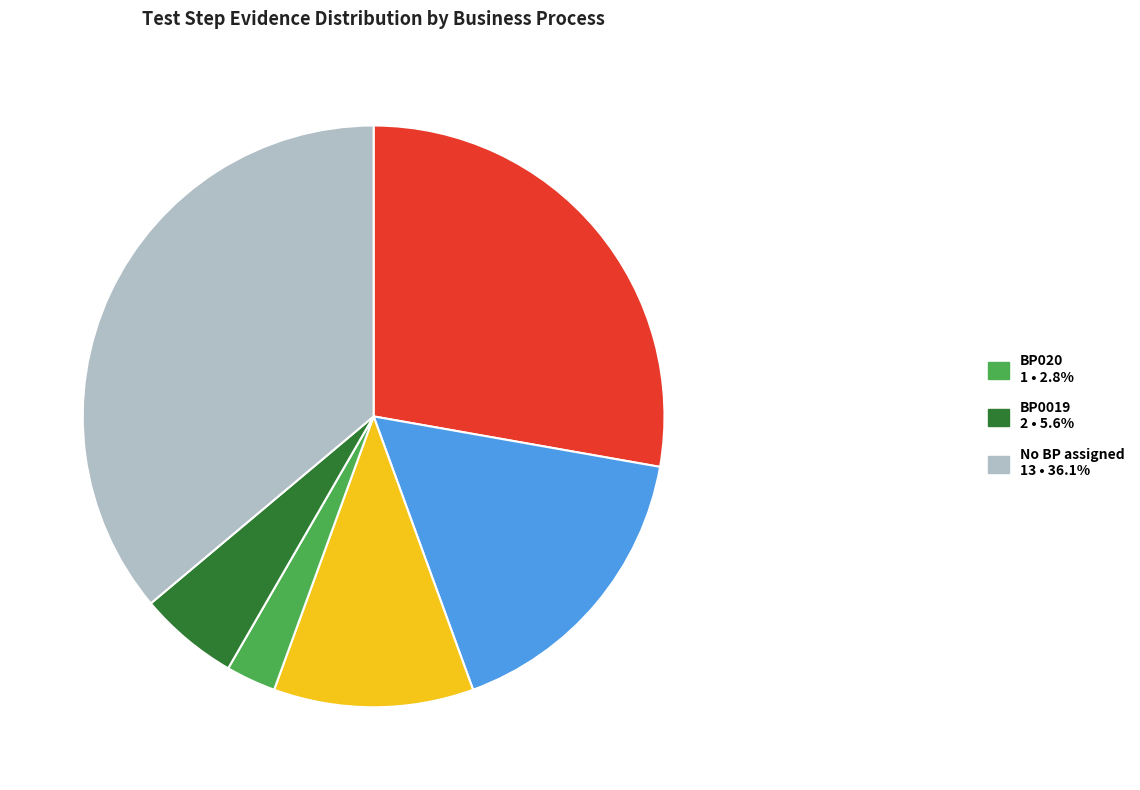

Is there a majority slice in this chart?

No